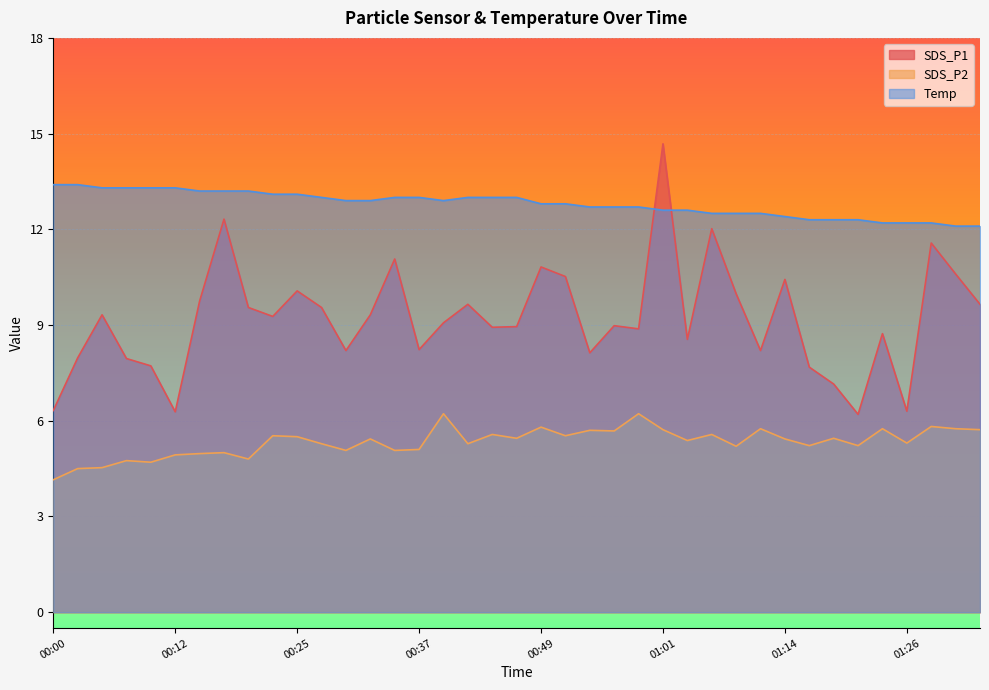

Reading right to left, what are all the values shown in this chart?

SDS_P1: 9.7	10.6	11.6	6.3	8.7	6.2	7.2	7.7	10.4	8.2	10.0	12.0	8.6	14.7	8.9	9.0	8.1	10.5	10.8	8.9	8.9	9.7	9.1	8.2	11.1	9.3	8.2	9.6	10.1	9.3	9.6	12.3	9.8	6.3	7.7	8.0	9.3	8.0	6.3
SDS_P2: 5.7	5.8	5.8	5.3	5.8	5.2	5.5	5.2	5.4	5.8	5.2	5.6	5.4	5.7	6.2	5.7	5.7	5.5	5.8	5.5	5.6	5.3	6.2	5.1	5.1	5.4	5.1	5.3	5.5	5.5	4.8	5.0	5.0	4.9	4.7	4.8	4.5	4.5	4.2
Temp: 12.1	12.1	12.2	12.2	12.2	12.3	12.3	12.3	12.4	12.5	12.5	12.5	12.6	12.6	12.7	12.7	12.7	12.8	12.8	13.0	13.0	13.0	12.9	13.0	13.0	12.9	12.9	13.0	13.1	13.1	13.2	13.2	13.2	13.3	13.3	13.3	13.3	13.4	13.4